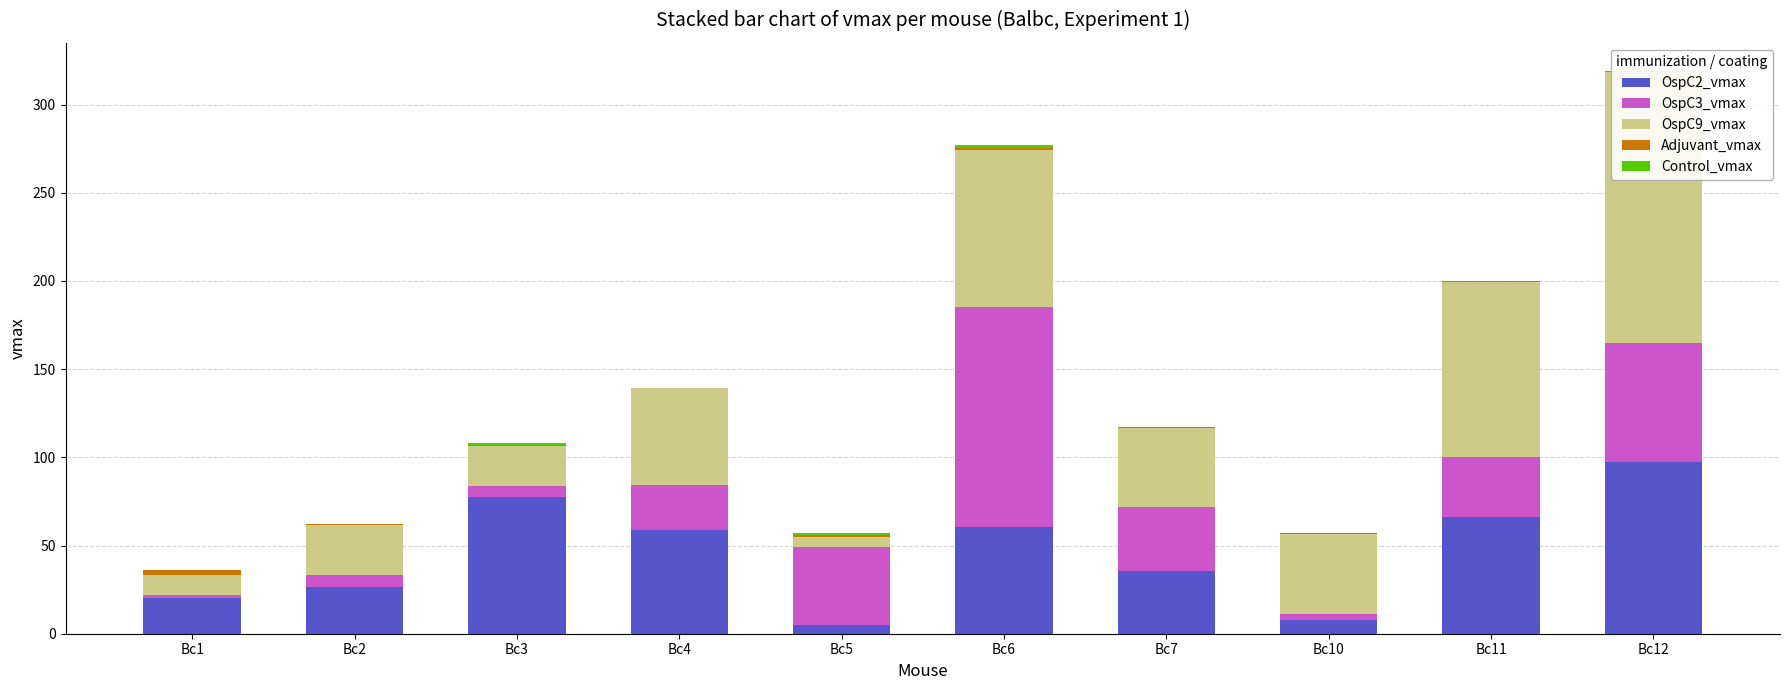

Is the value of Control_vmax at Bc12 greater than the value of OspC9_vmax at Bc10?

No